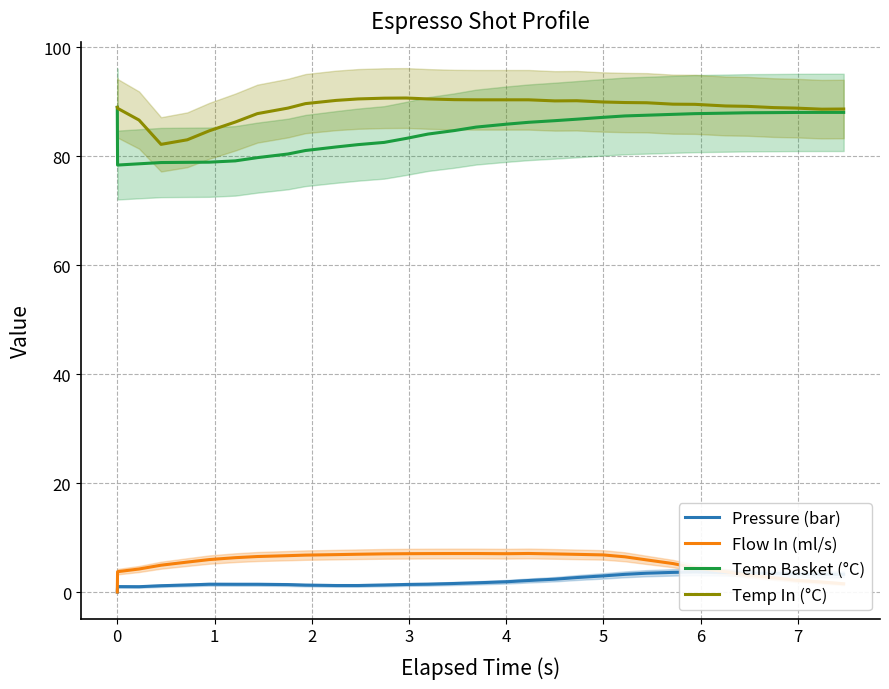

How many interior local peaks does the Temp In (°C) series have?

2